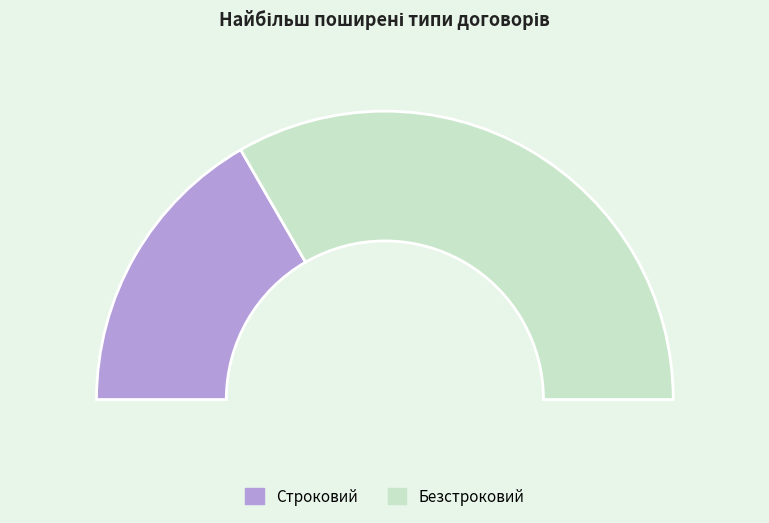

Is Строковий the majority of the pie?

No